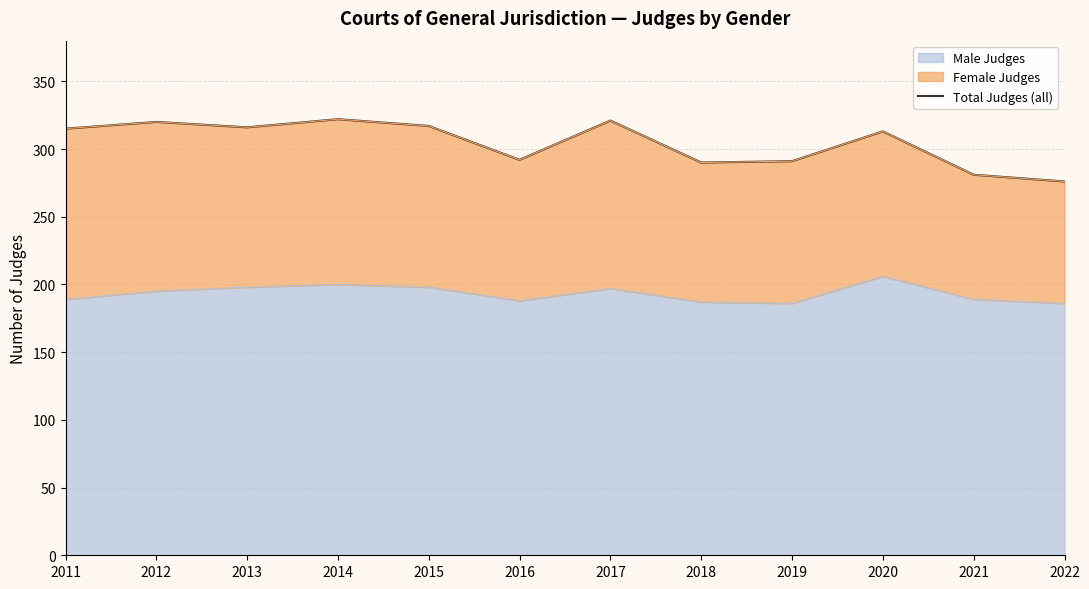

How many values are below 315?

6